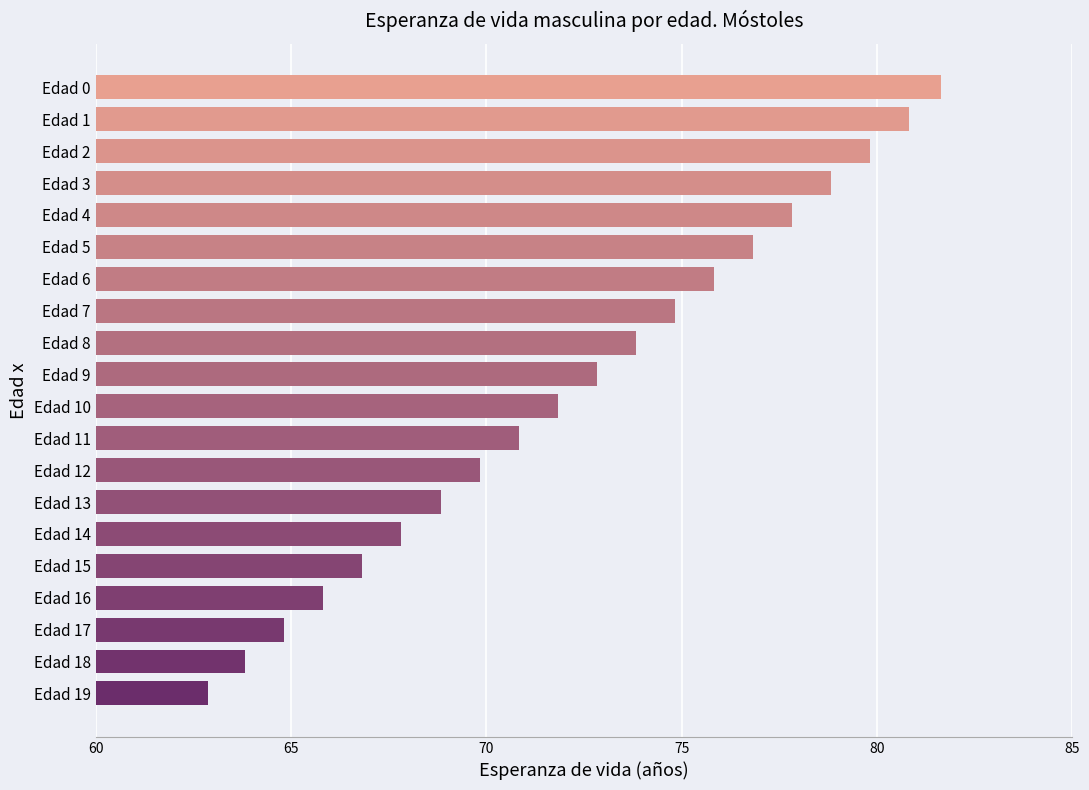

How many bars are there in total?

20